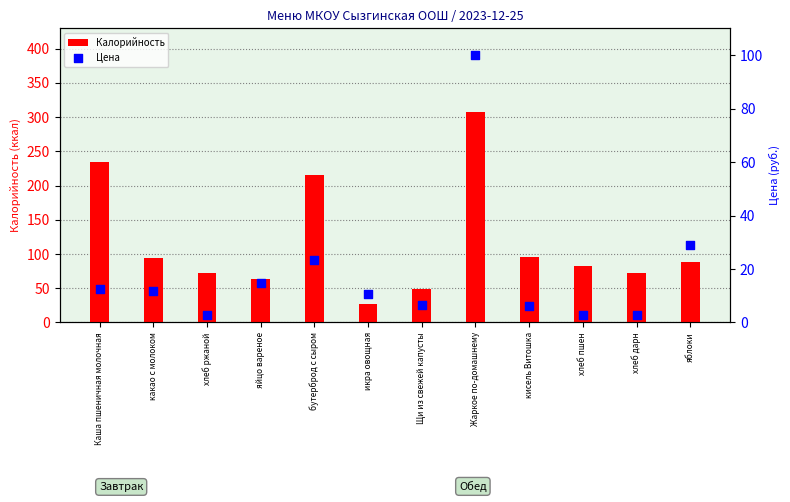

What is the total value across all series at икра овощная?

37.5